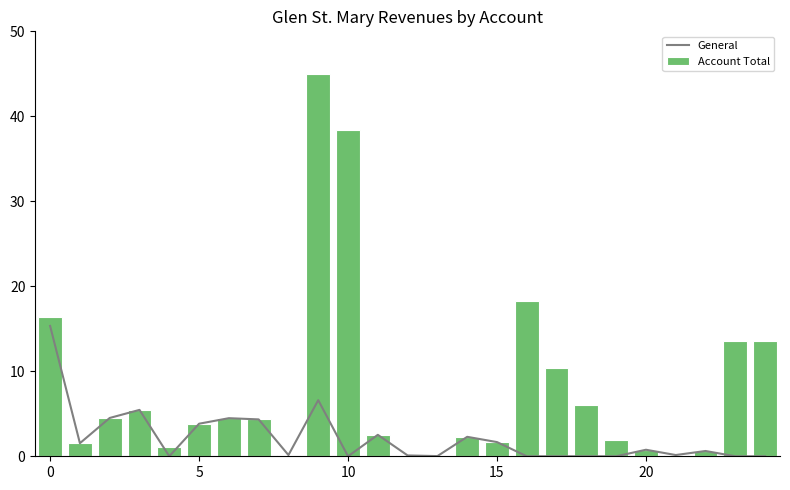

Reading left to right, transcribe all the data shown in this chart.

General: 15.3	1.5	4.5	5.5	0.0	3.8	4.5	4.3	0.1	6.6	0.0	2.5	0.1	0.0	2.3	1.7	0.0	0.0	0.0	0.0	0.8	0.1	0.6	0.0	0.0
Account Total: 16.4	1.5	4.5	5.5	1.0	3.8	4.5	4.3	0.1	45.0	38.4	2.5	0.1	0.0	2.3	1.7	18.3	10.3	6.0	1.9	0.8	0.2	0.6	13.6	13.6